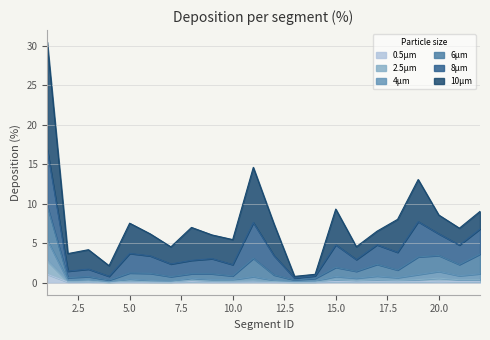

What is the highest value of the 4μm series?

5.4